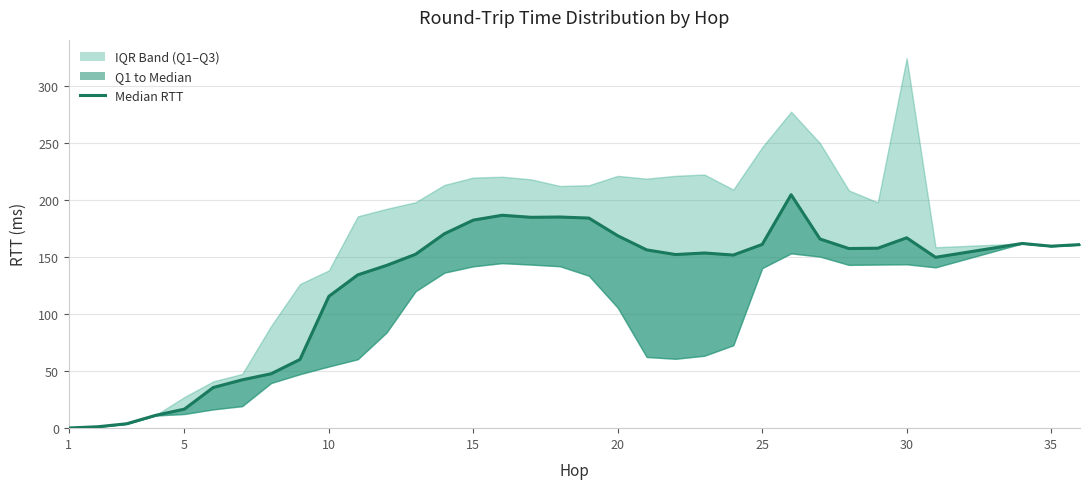

What is the difference between the second highest and second lowest values?

185.6